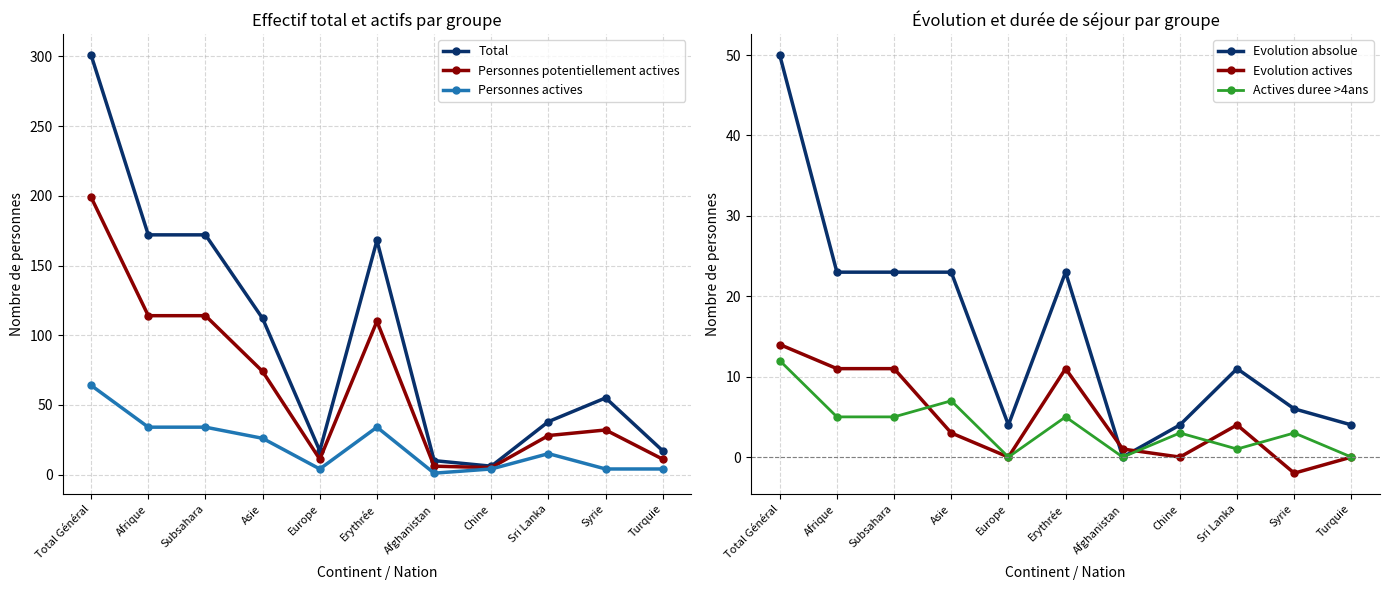

Where is the first local maximum for Actives duree >4ans?

Asie